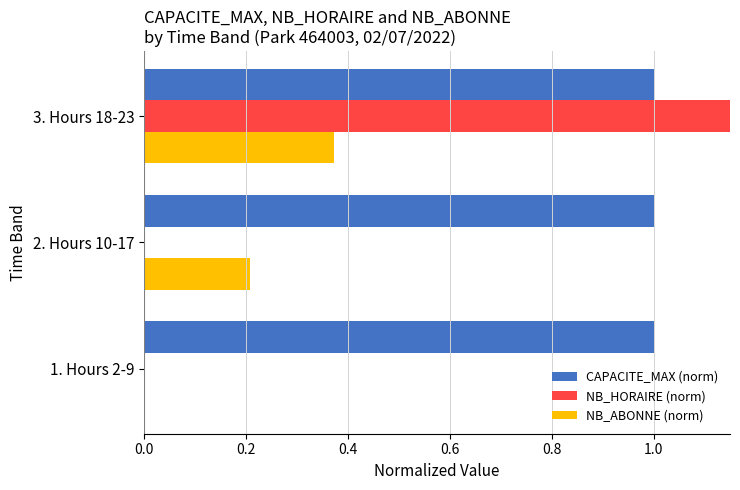

Is it true that CAPACITE_MAX (norm) equals 0.1 at 0.2?

False